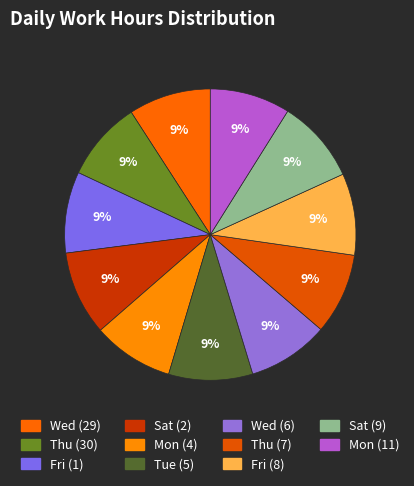

How many segments does this pie chart have?

11